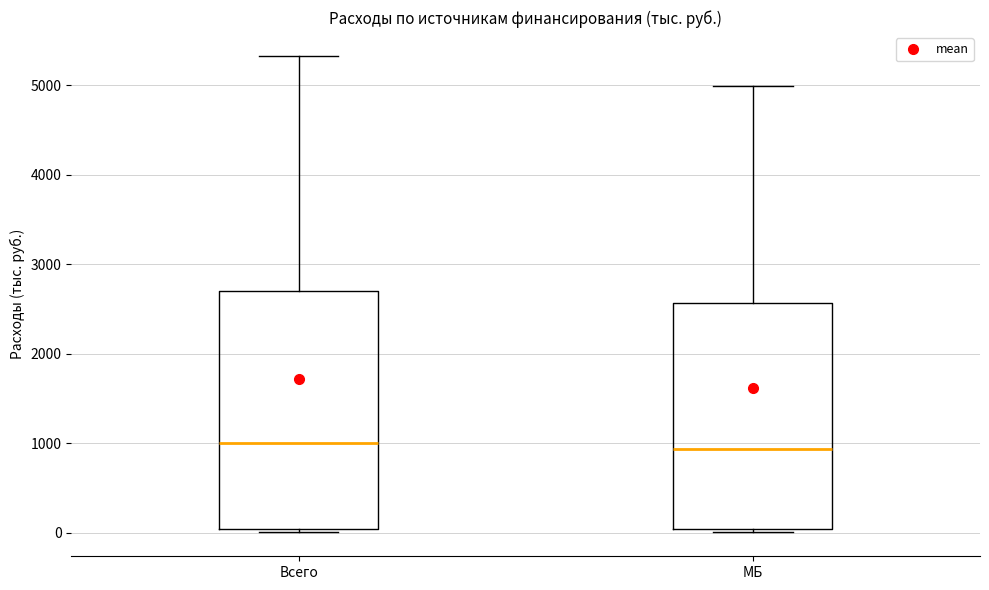

Where is the upper edge of the box for МБ on the y-axis? The values are not printed on the chart, so give them approximately, as read against the axis.

2600